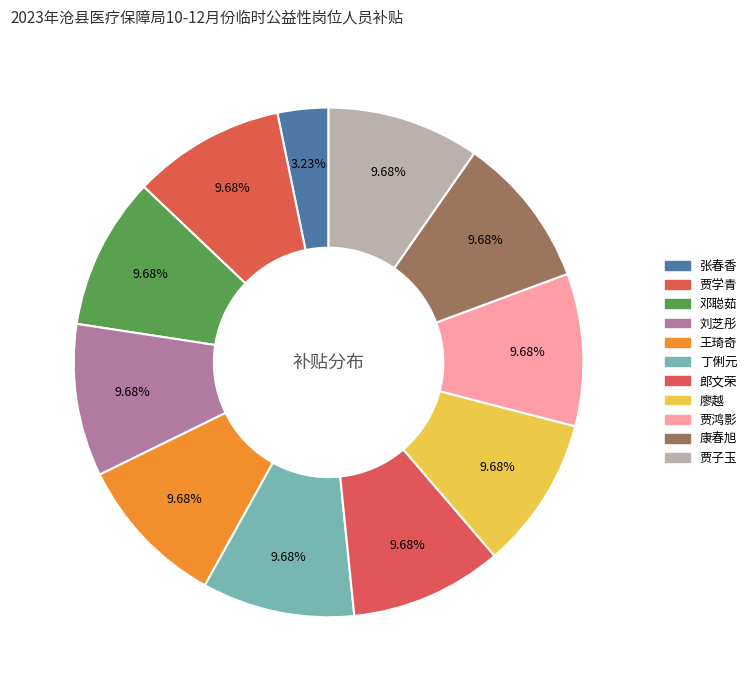

How many segments does this pie chart have?

11